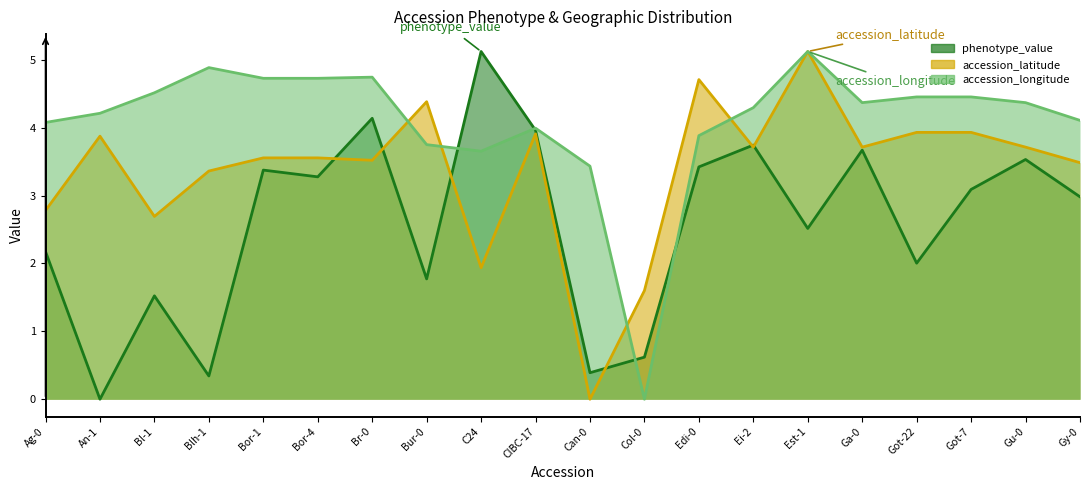

Is it true that accession_longitude equals 4.4 at Ga-0?

True